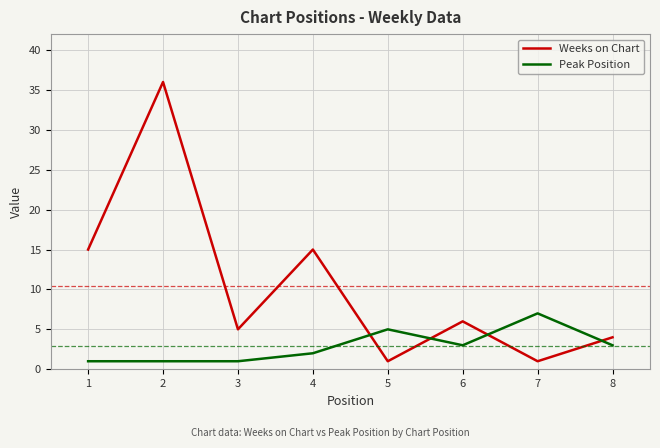

What is the maximum value shown in the chart?

36